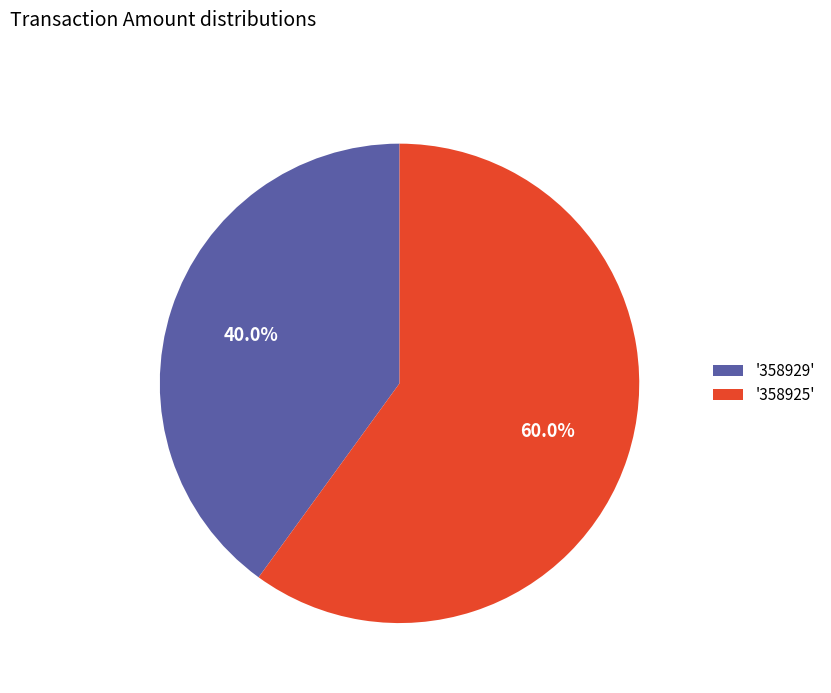

Approximately how many times larger is the value at '358929' compared to '358925'?

0.7